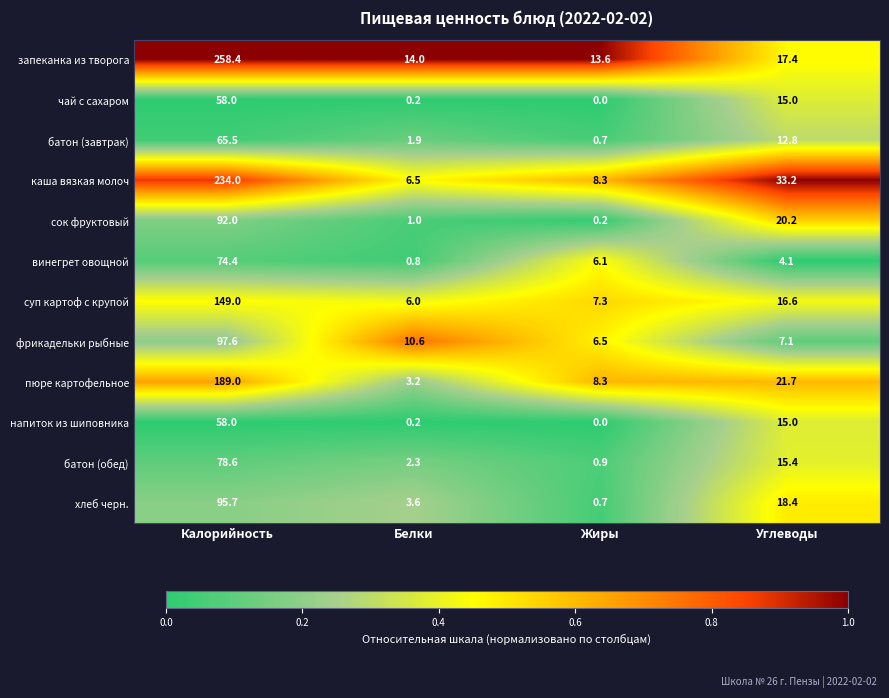

Which series has the widest spread of values?

запеканка из творога